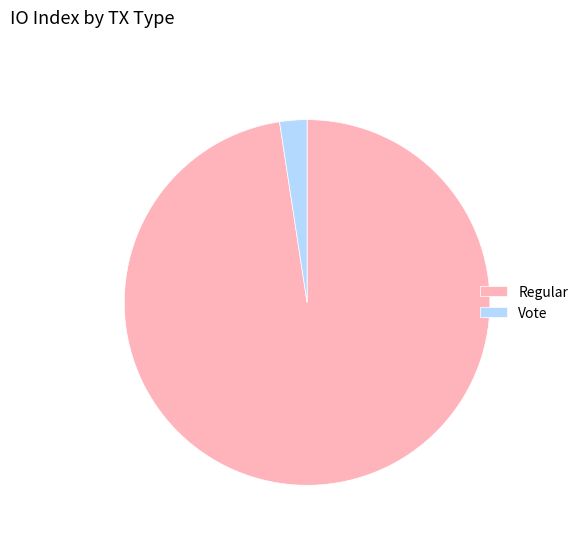

Between Vote and Regular, which is larger?

Regular